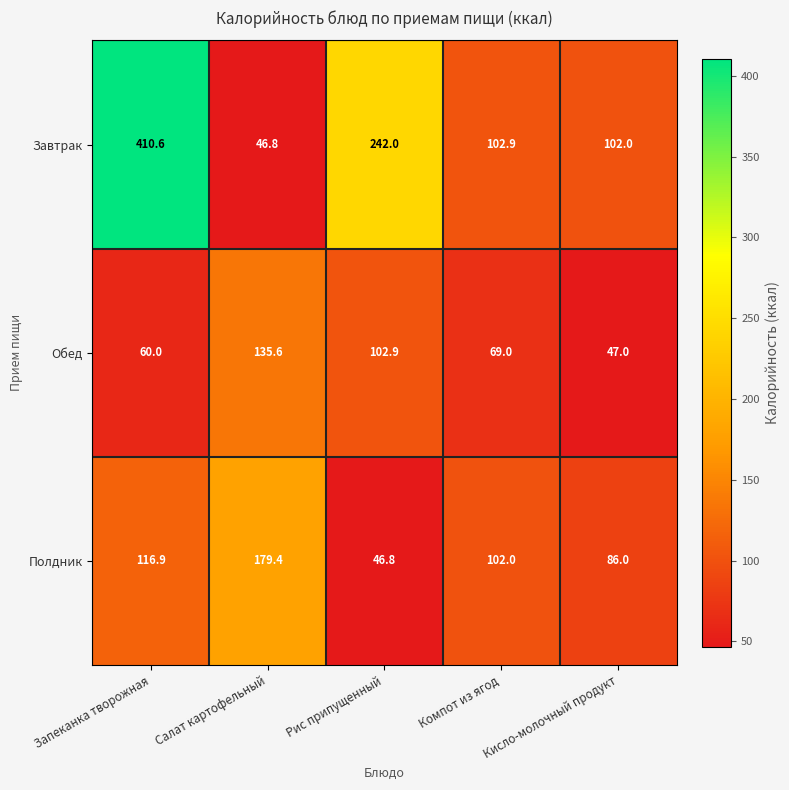

Where is Обед nearest to the value 91?

Рис припущенный